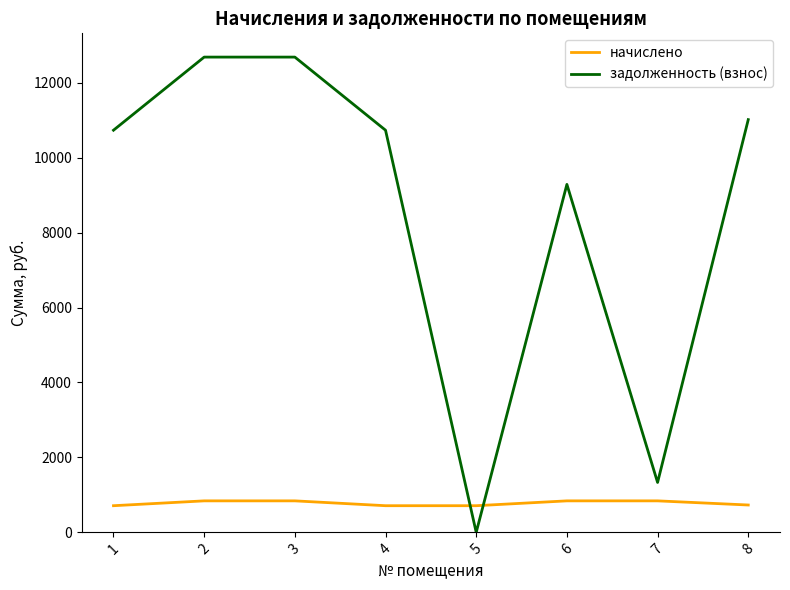

True or false: задолженность (взнос) has a value of 1331.9 at 7.

True